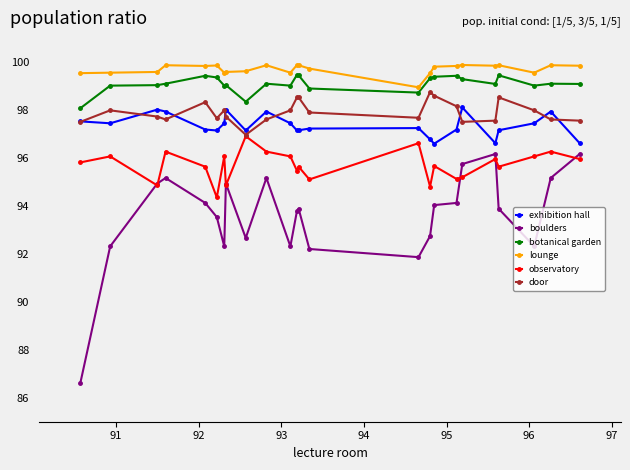

What is the minimum value for botanical garden?

98.1